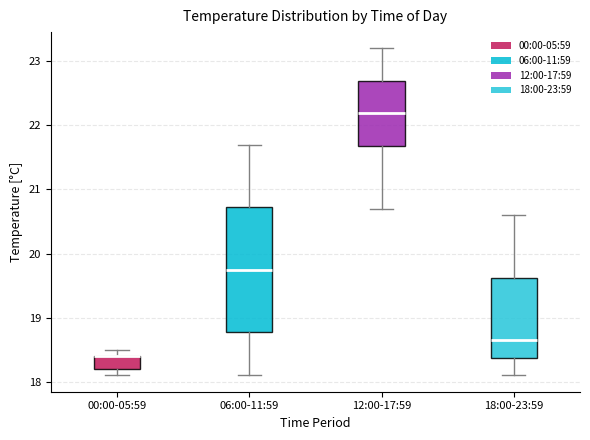

Reading left to right, read every box against the y-axis: the position of its median line, the range the box covers, and the ends of its whiskers. The values are not printed on the chart, so give them approximately, as read against the axis.

00:00-05:59: median 18.4 (drawn on the box's upper edge), box 18.2 to 18.4, whiskers 18.1 to 18.5
06:00-11:59: median 19.8, box 18.8 to 20.7, whiskers 18.1 to 21.7
12:00-17:59: median 22.2, box 21.7 to 22.7, whiskers 20.7 to 23.2
18:00-23:59: median 18.7, box 18.4 to 19.6, whiskers 18.1 to 20.6